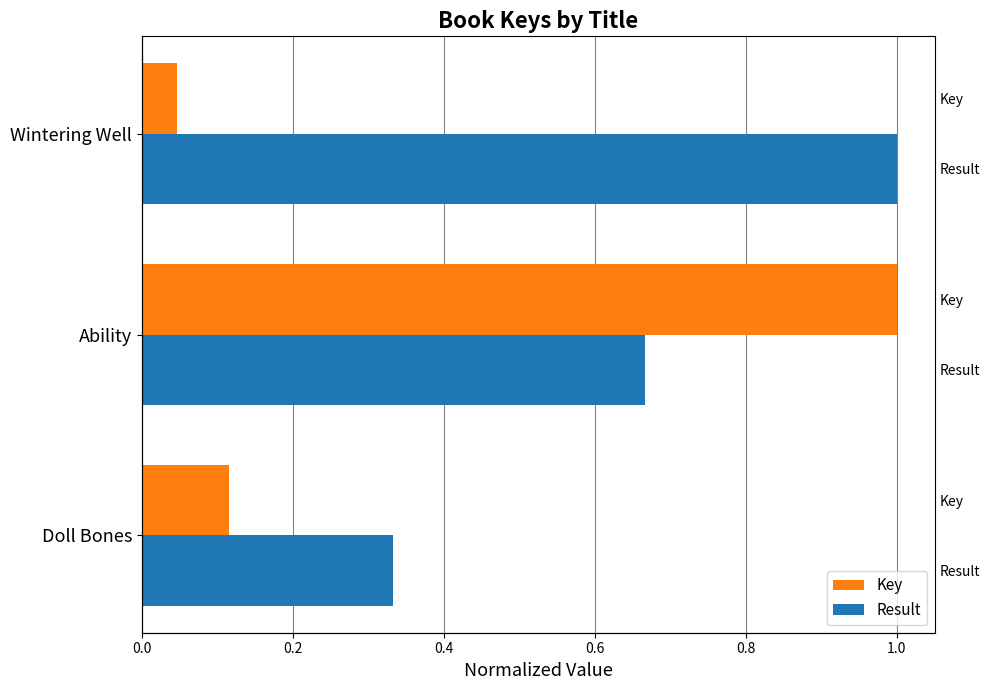

True or false: Key has a value of 0.1 at Wintering Well.

False